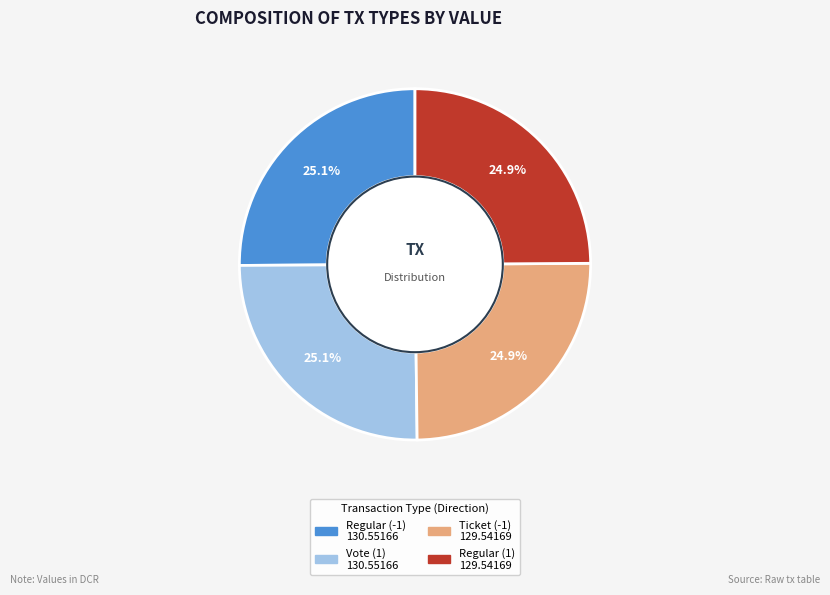

What is the total percentage of Ticket (-1) and Regular (1)?

49.8%